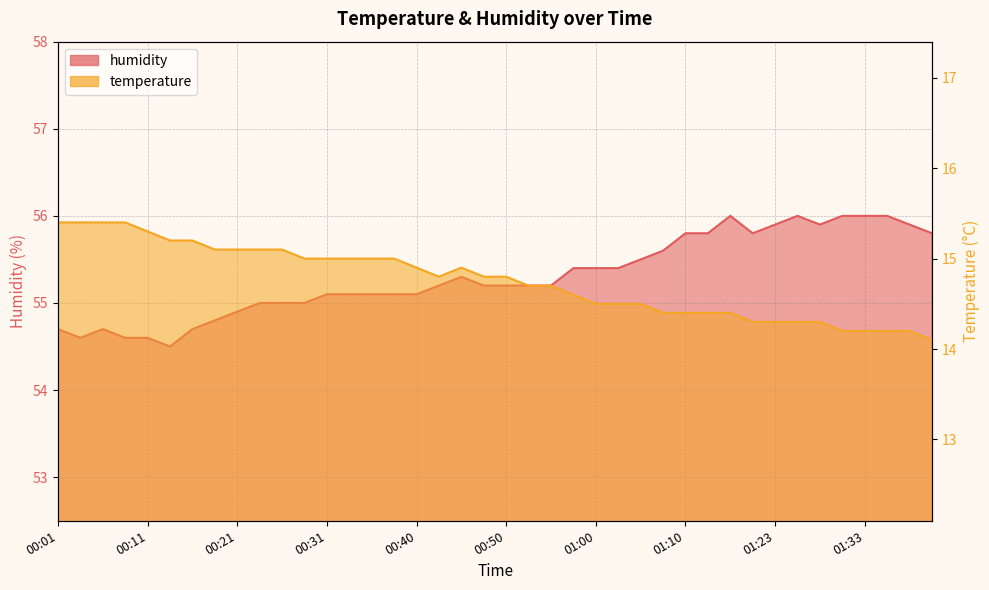

What is the total value across all series at 00:40?

70.0